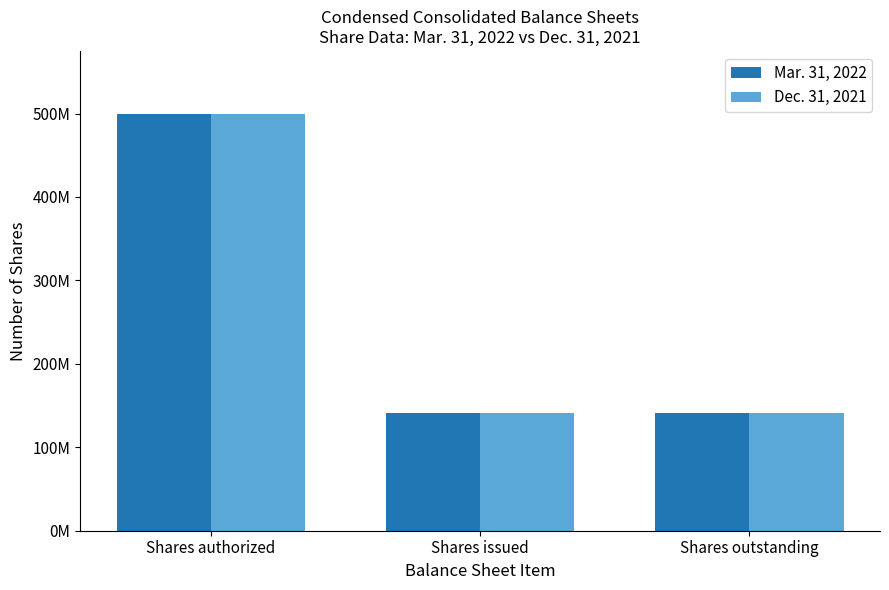

What is the spread (max minus min) of values at Shares issued?

606000